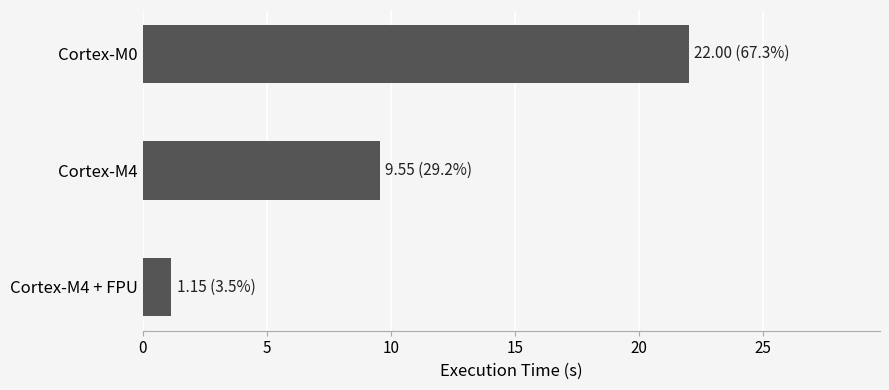

Which category has the highest value across all series?

Cortex-M0